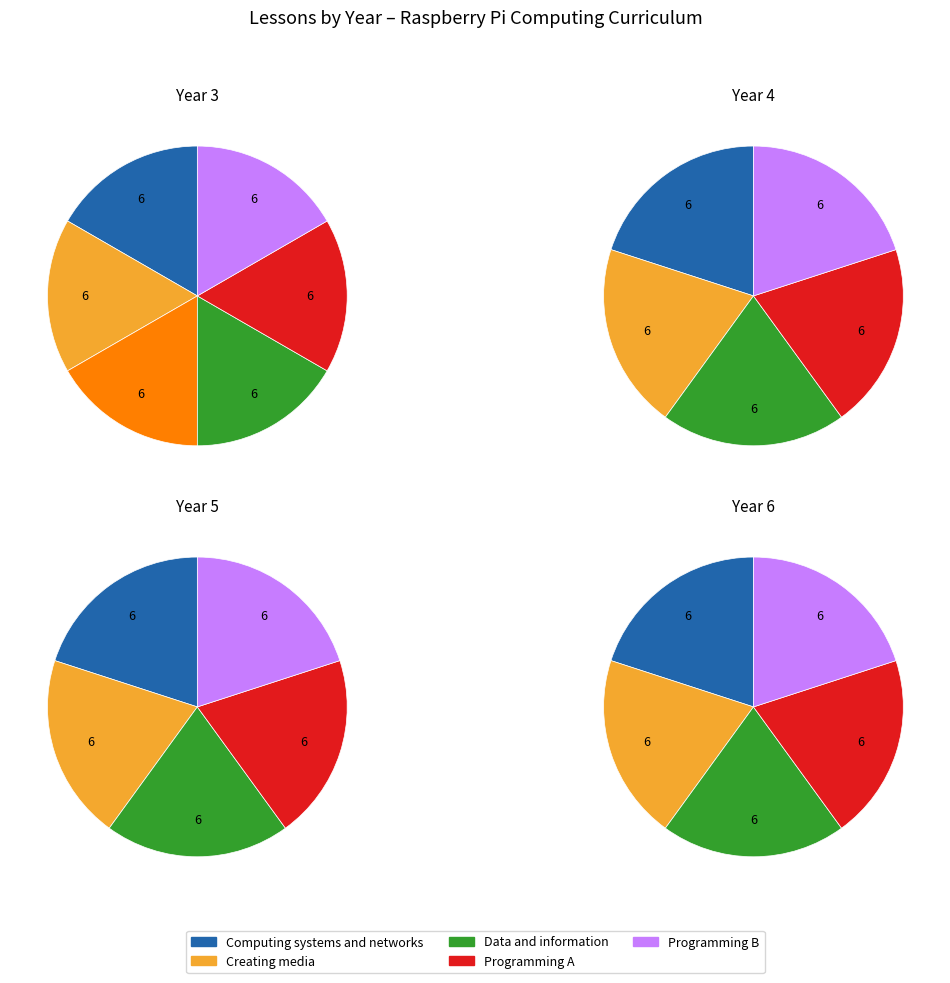

Does 4 represent more than half of the total?

No